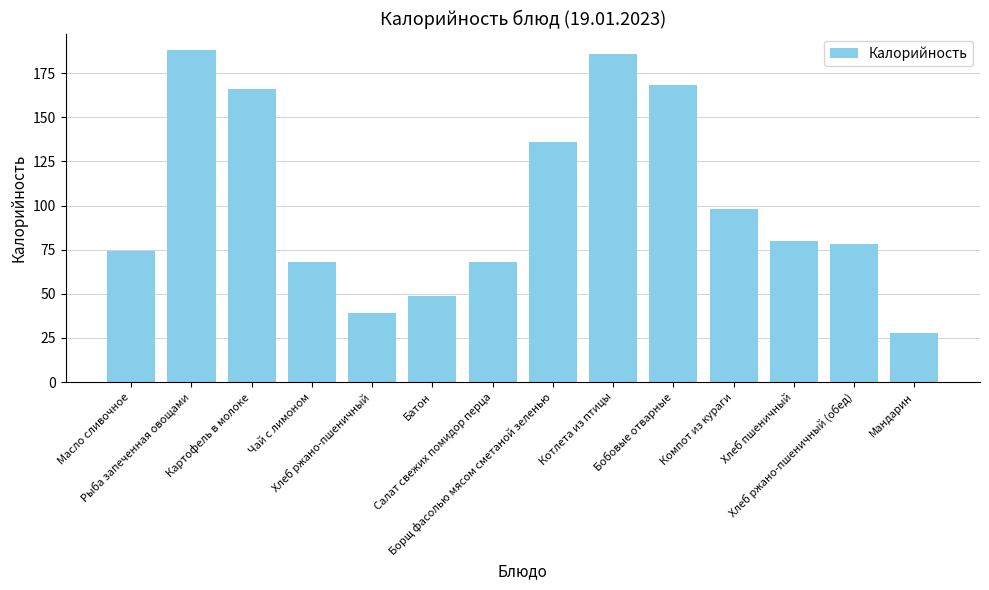

At which category does the chart reach its peak across all series?

Рыба запеченная овощами